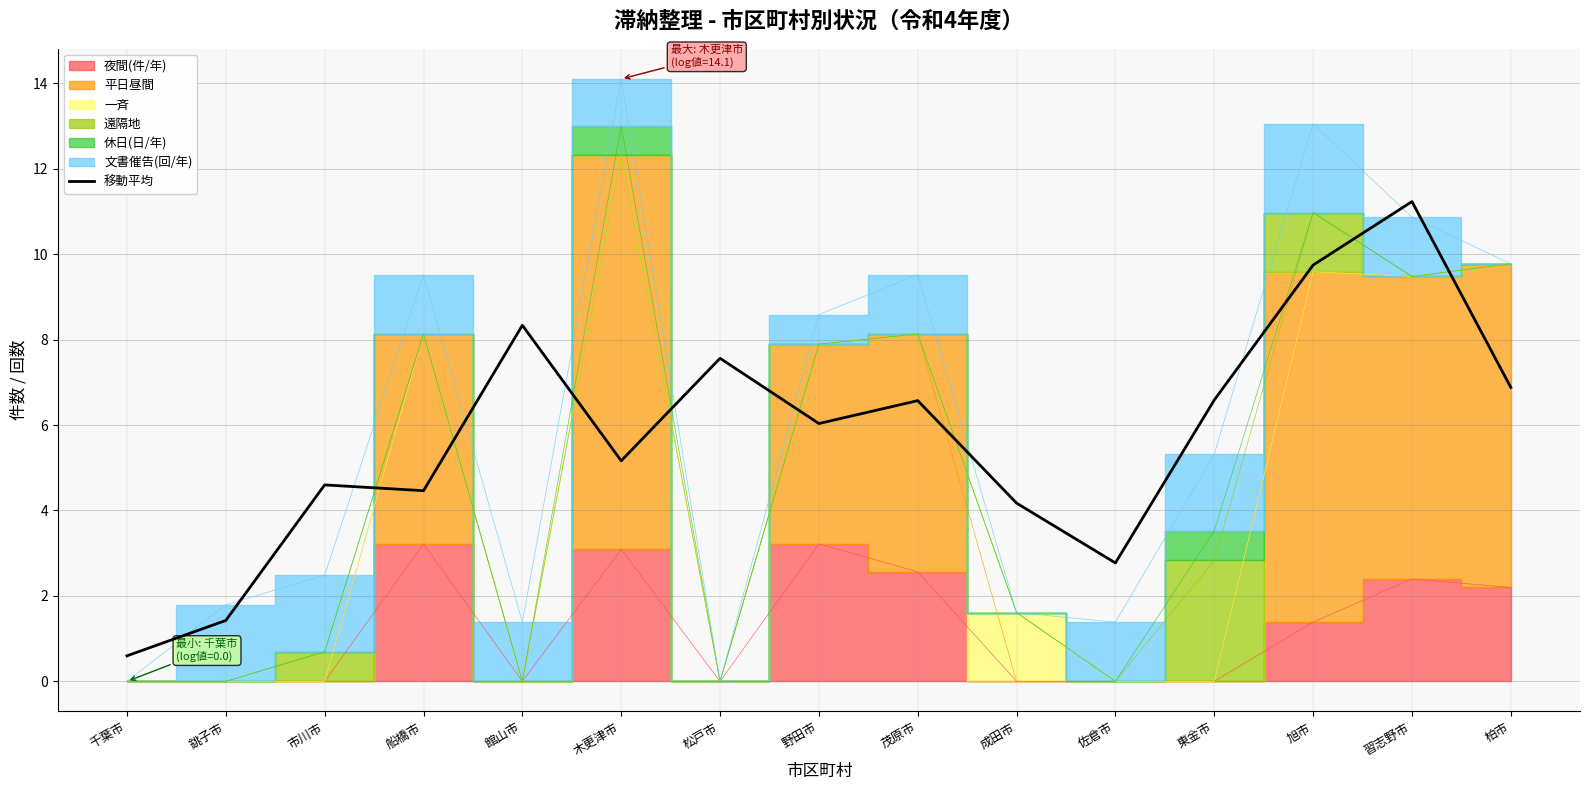

What is the sum of all values?

86.1